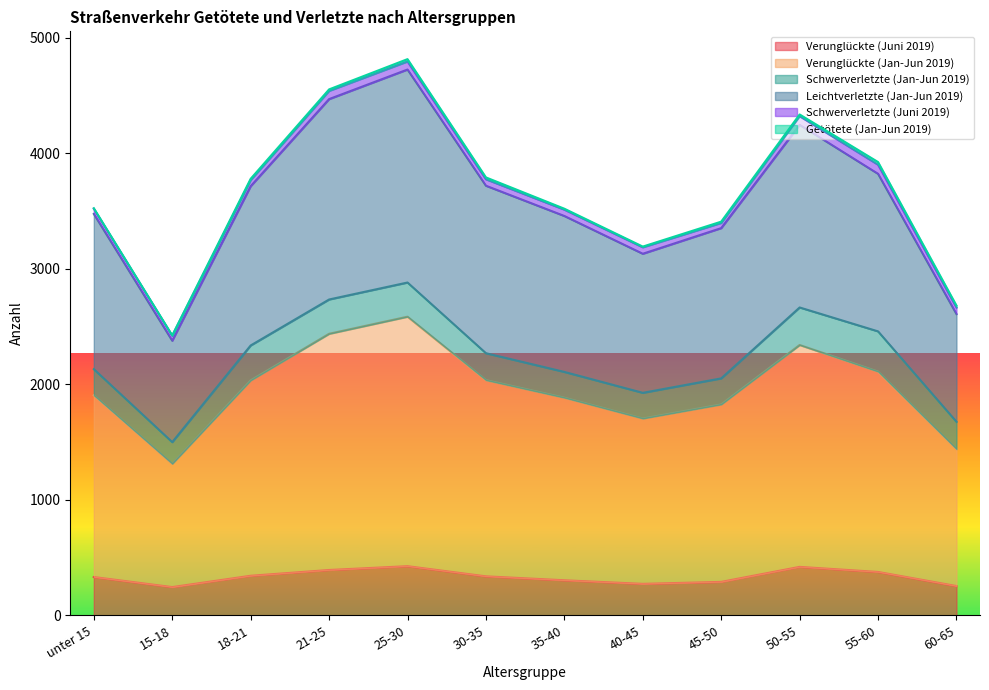

What is the maximum value shown in the chart?

4795